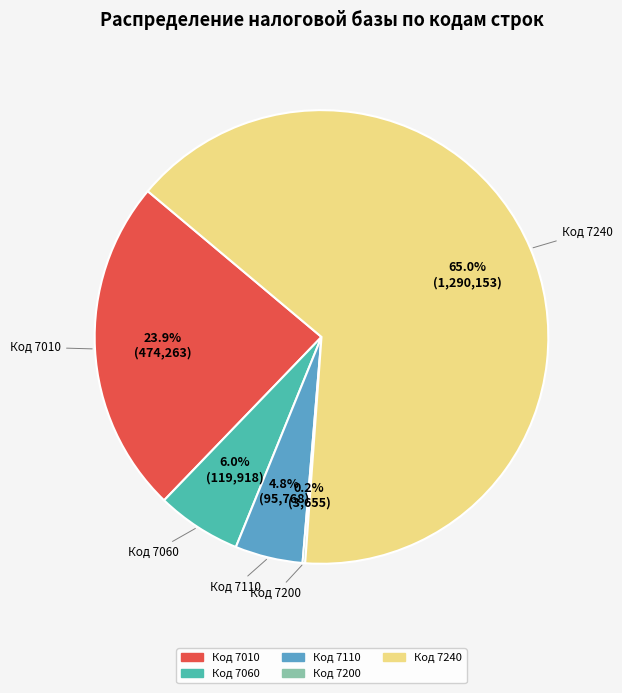

Is there any slice that represents more than half of the pie?

Yes